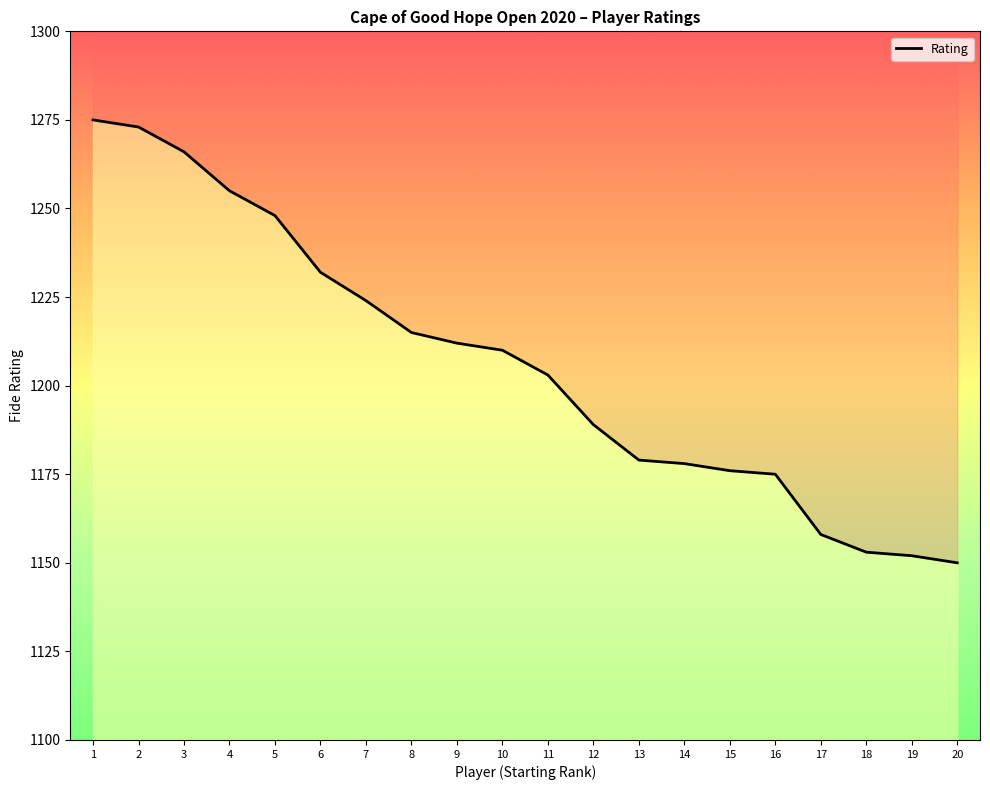

Between 20 and 14, which is larger?

14